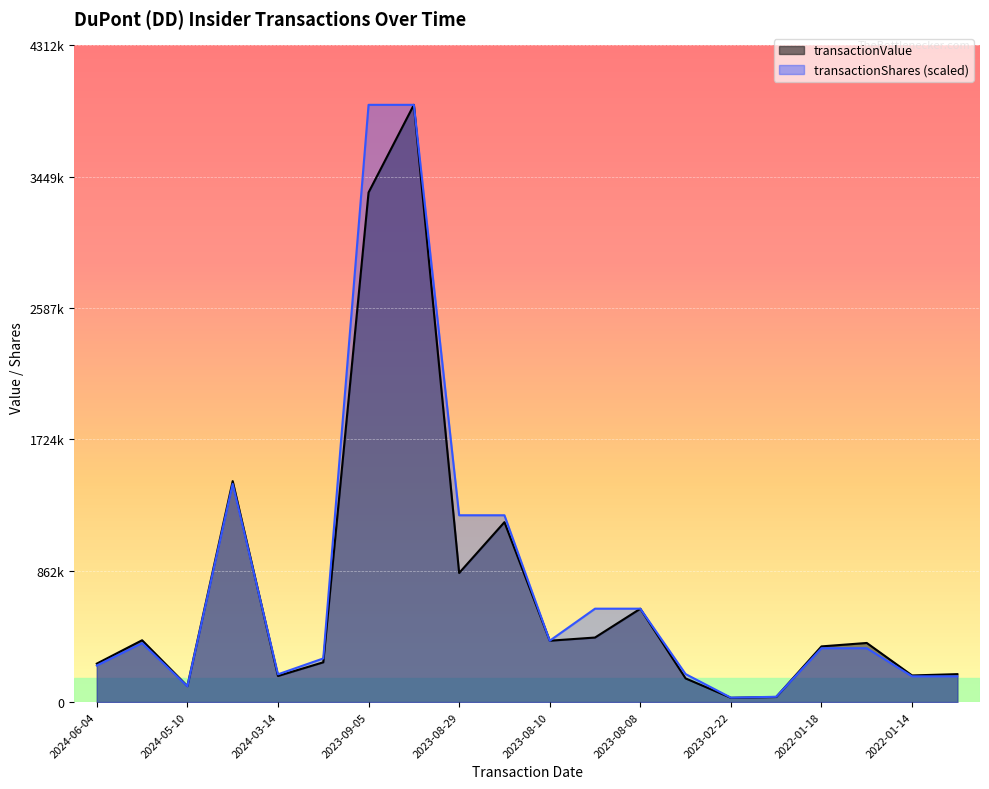

What are all the series names shown in the legend?

transactionValue, transactionShares